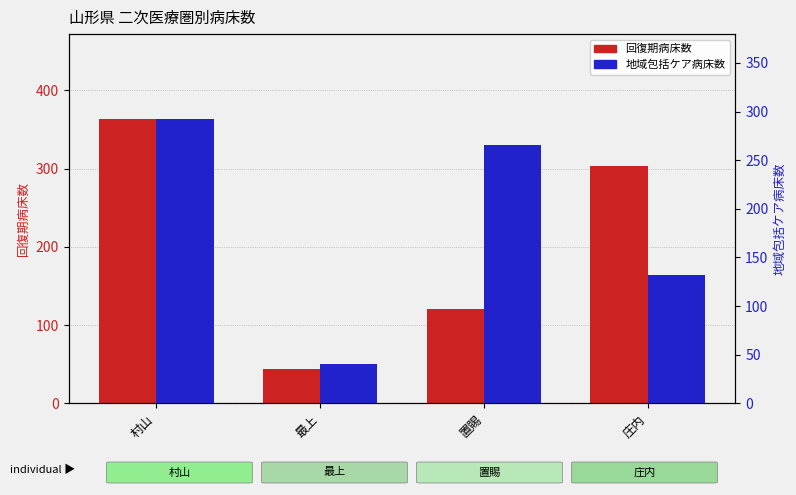

At 最上, list the series in order from largest to smallest.

回復期病床数, 地域包括ケア病床数